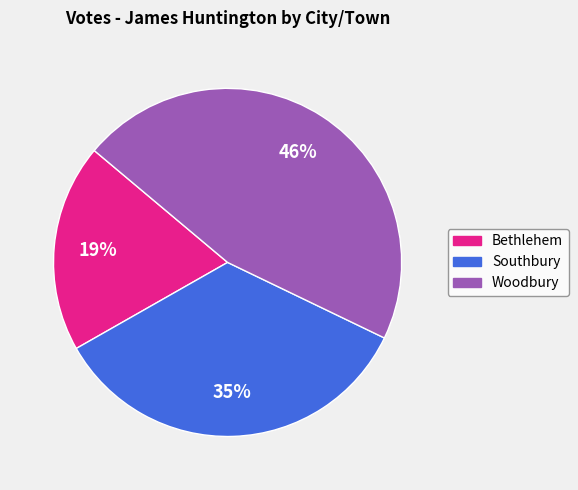

What is the largest slice in the pie chart?

Woodbury